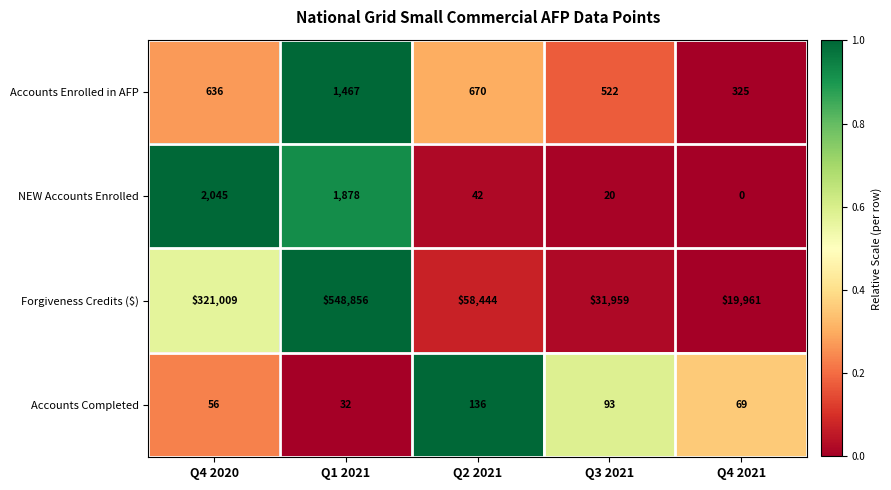

Rank the series at Q4 2021 from highest to lowest value.

Forgiveness Credits ($), Accounts Enrolled in AFP, Accounts Completed, NEW Accounts Enrolled